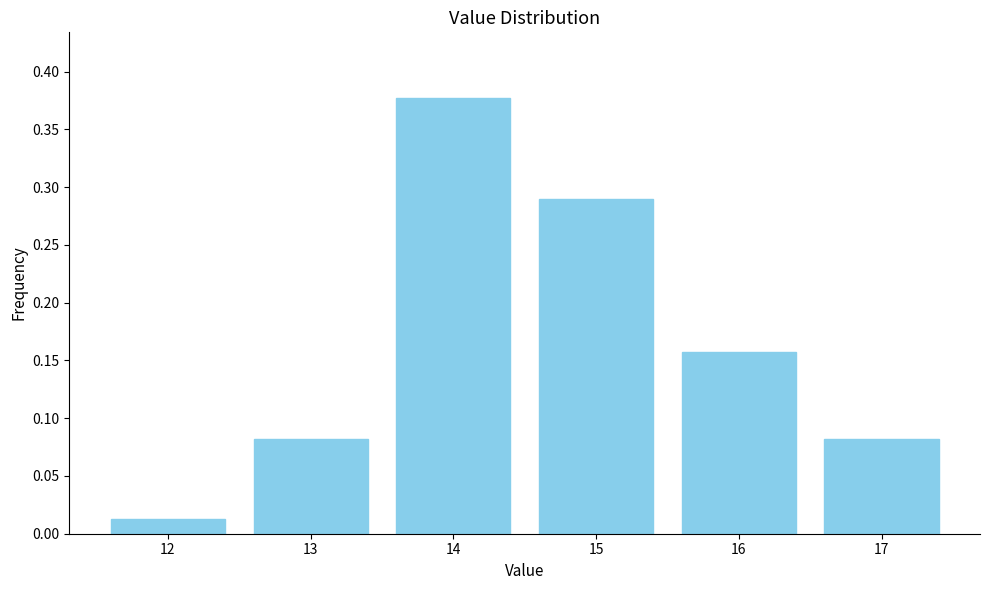

Which category has the lowest value across all series?

12